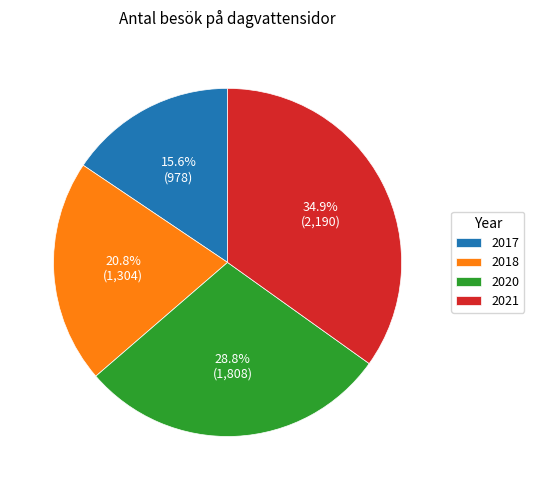

Does 2018 represent more than half of the total?

No